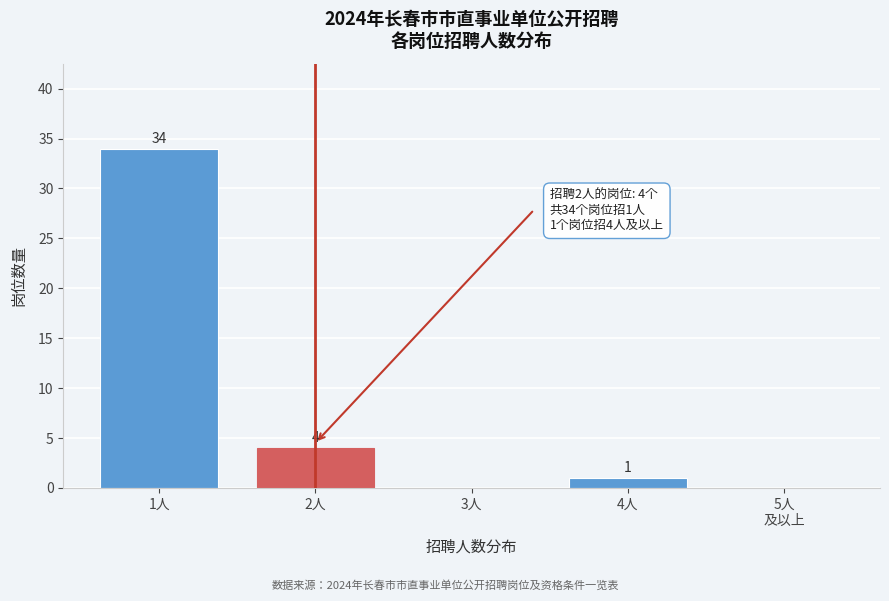

Between 3人 and 4人, which is larger?

4人